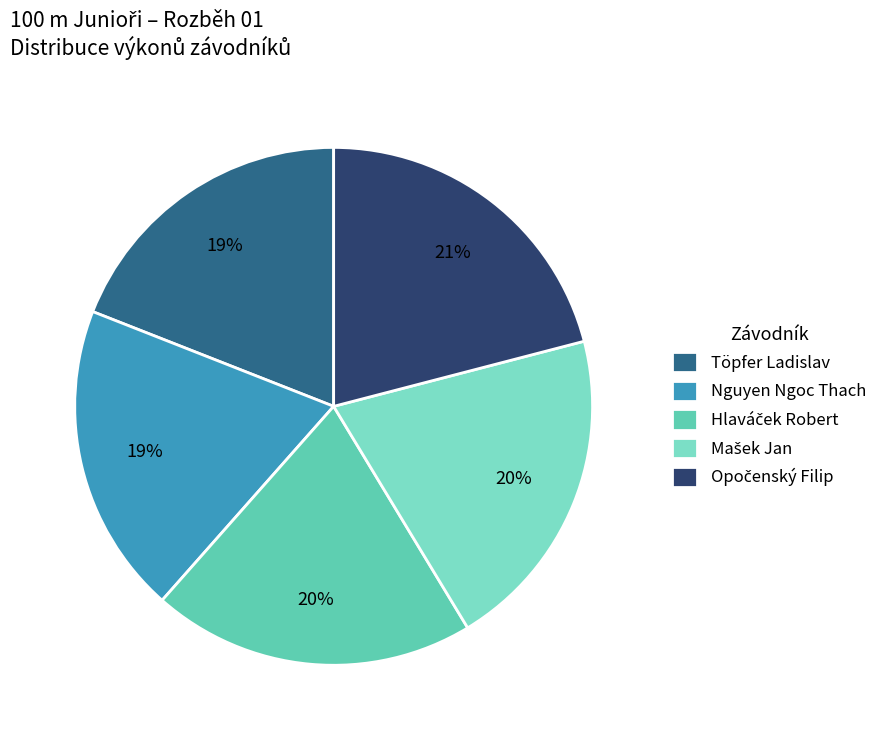

How many slices are in this pie chart?

5